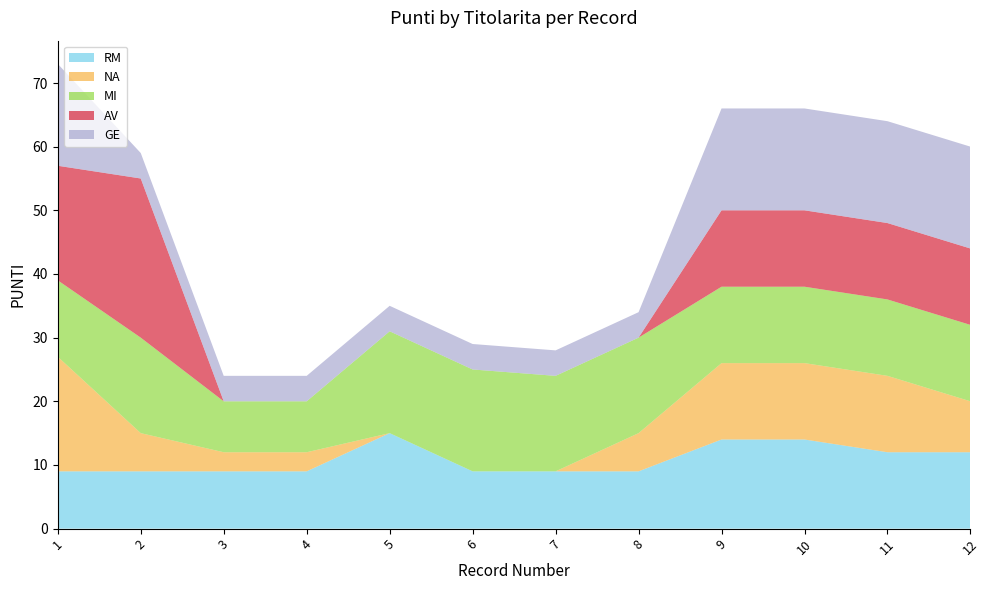

Reading right to left, list all the values displayed in this chart.

RM: 12	12	14	14	9	9	9	15	9	9	9	9
NA: 8	12	12	12	6	0	0	0	3	3	6	18
MI: 12	12	12	12	15	15	16	16	8	8	15	12
AV: 12	12	12	12	0	0	0	0	0	0	25	18
GE: 16	16	16	16	4	4	4	4	4	4	4	16